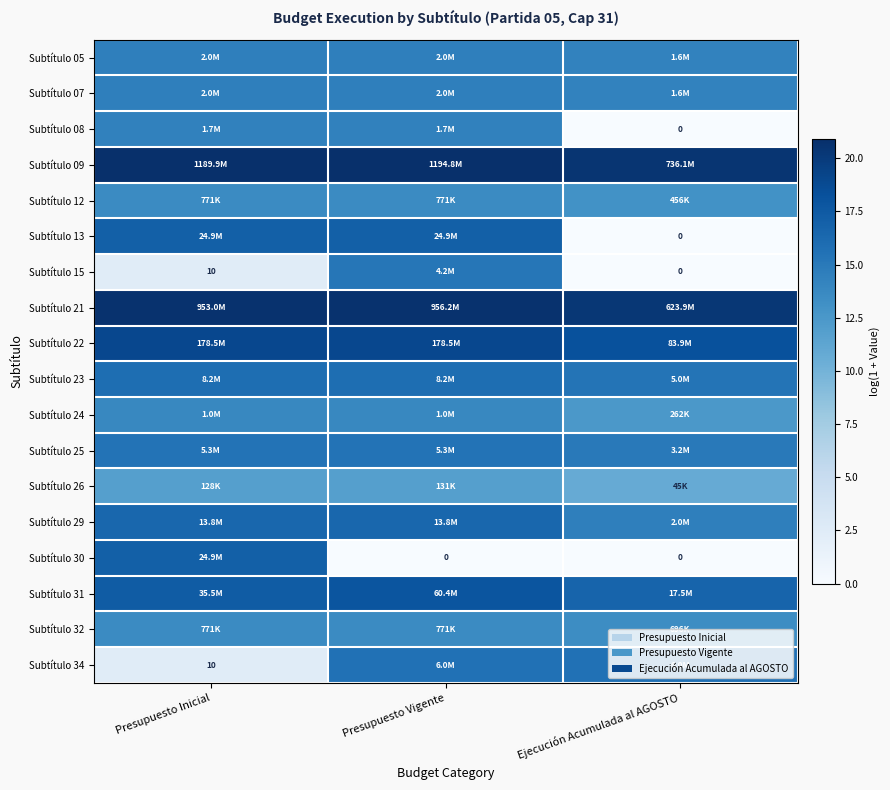

Which category has the highest value in the Subtítulo 21 series?

Presupuesto Vigente